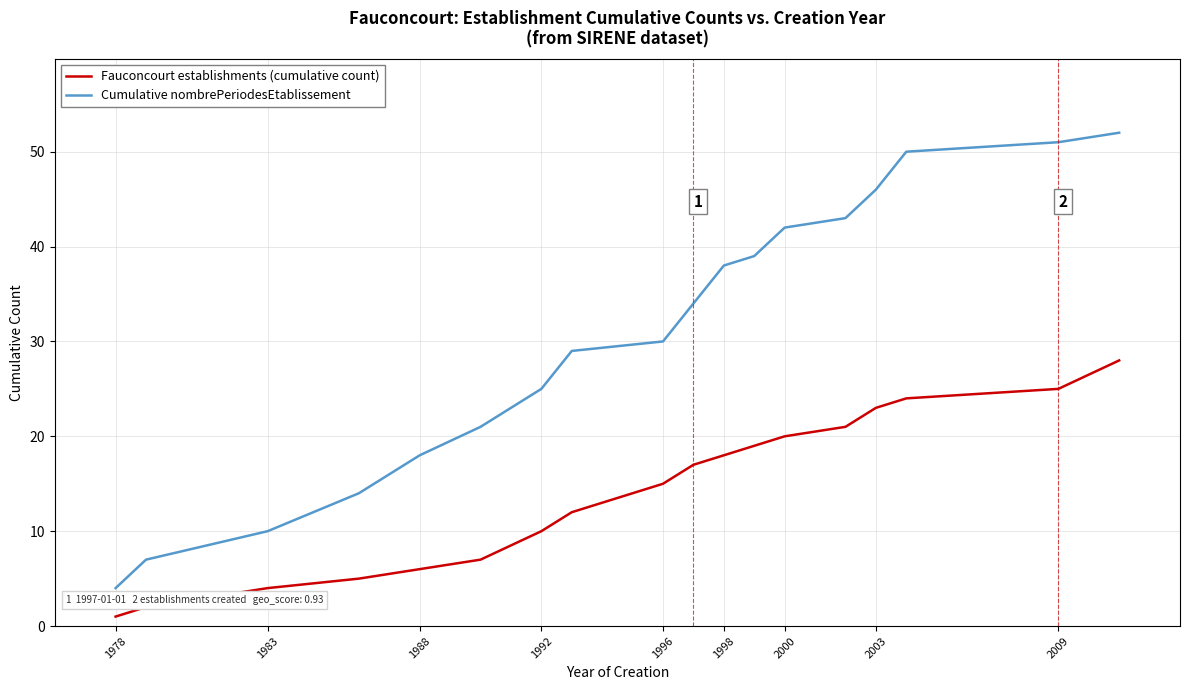

What is the difference between the second highest and minimum values in the Cumulative nombrePeriodesEtablissement series?

47